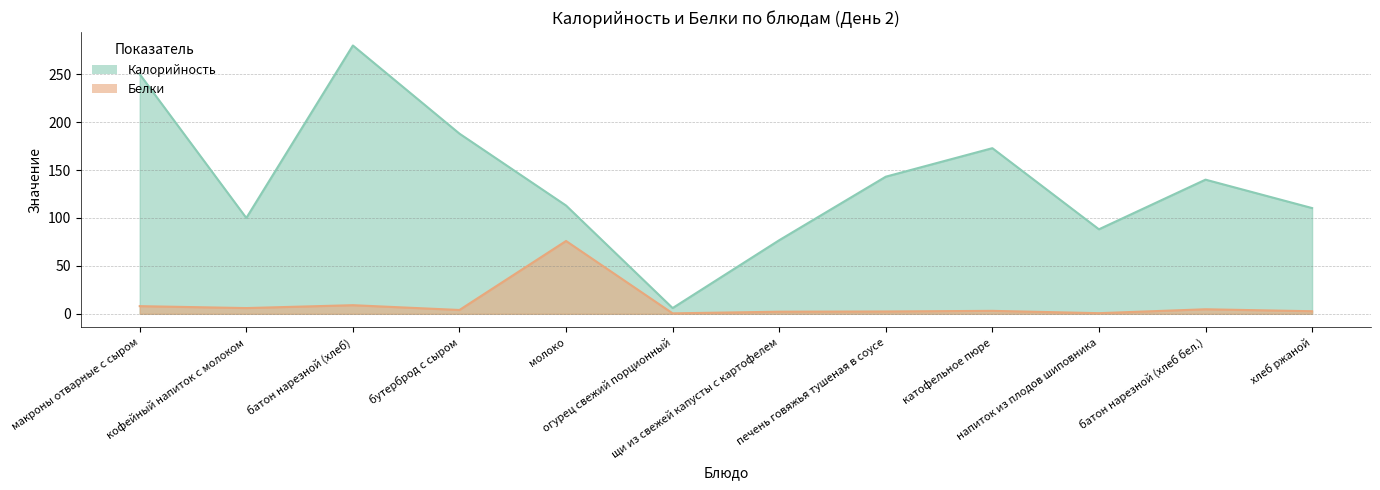

What is the highest value of the Калорийность series?

280.0